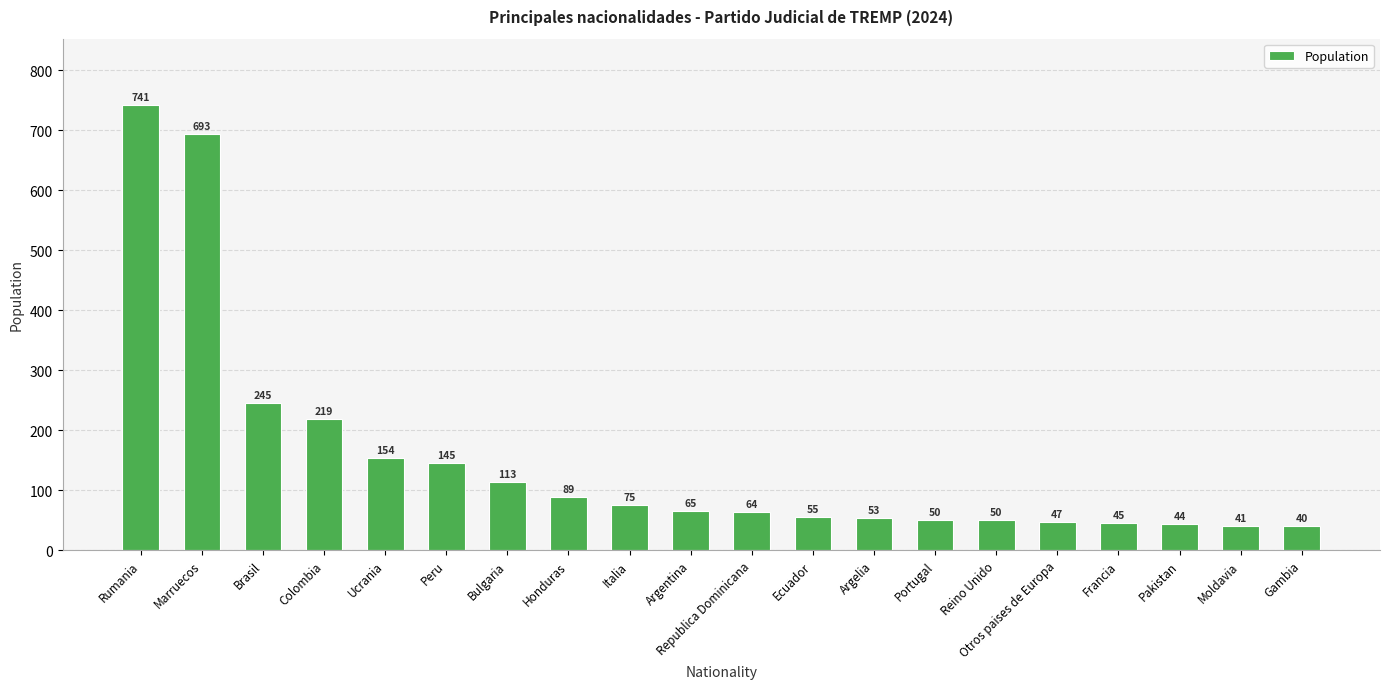

Which category has the lowest value across all series?

Gambia